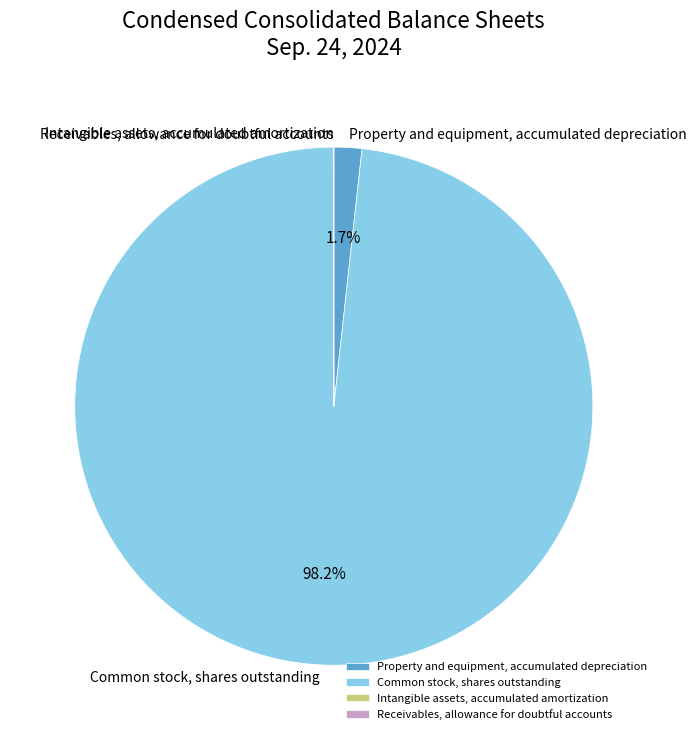

What is the largest slice in the pie chart?

Common stock, shares outstanding